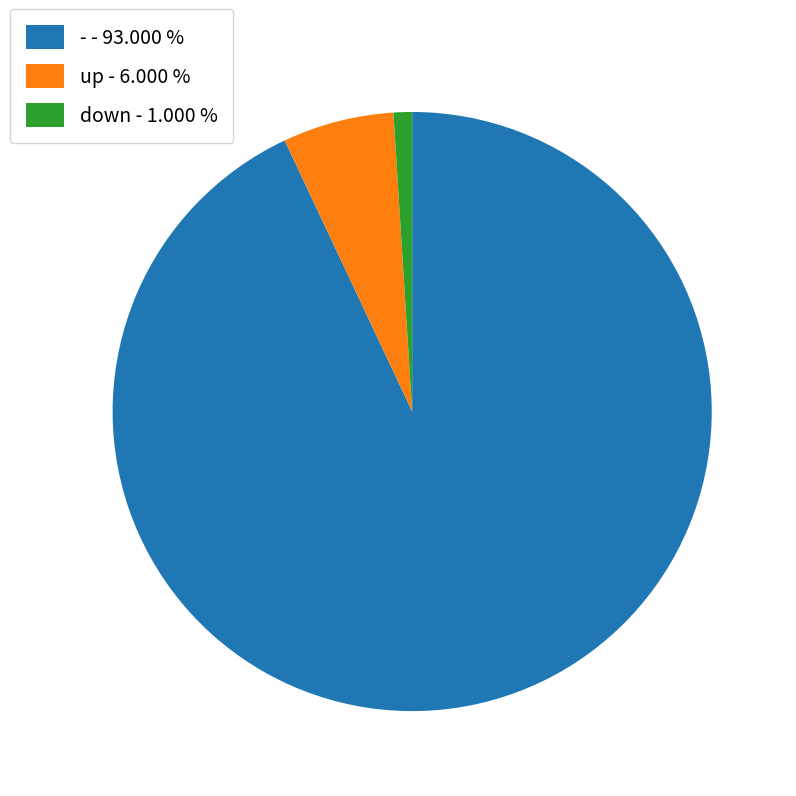

Which has a higher value, - - 93.000 % or down - 1.000 %?

- - 93.000 %